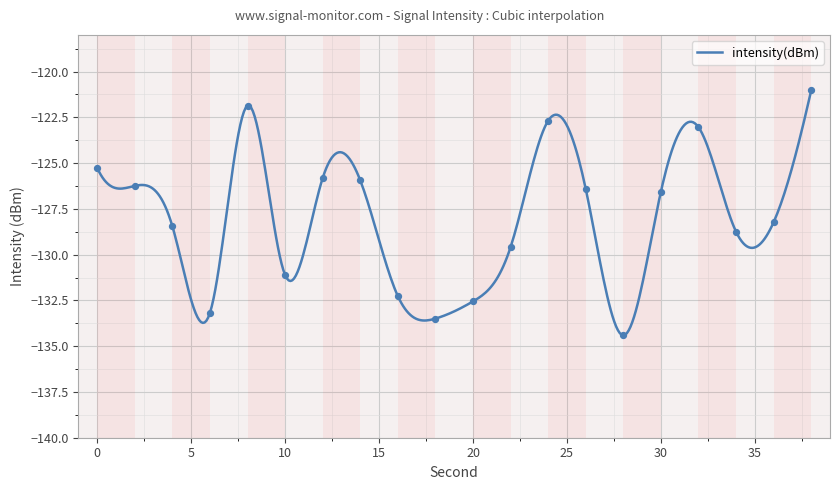

What is the greatest value displayed?

-121.0